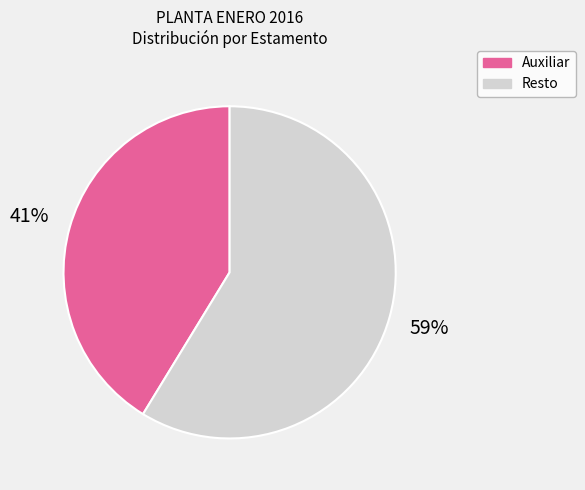

Is there a majority slice in this chart?

Yes